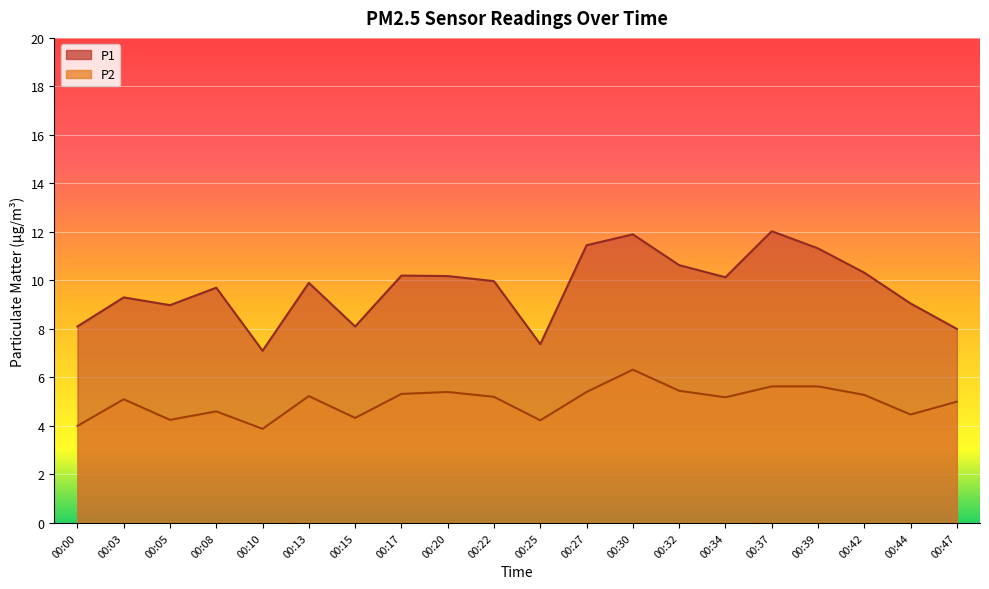

The P2 series shows 6.3 at 00:30. True or false?

True